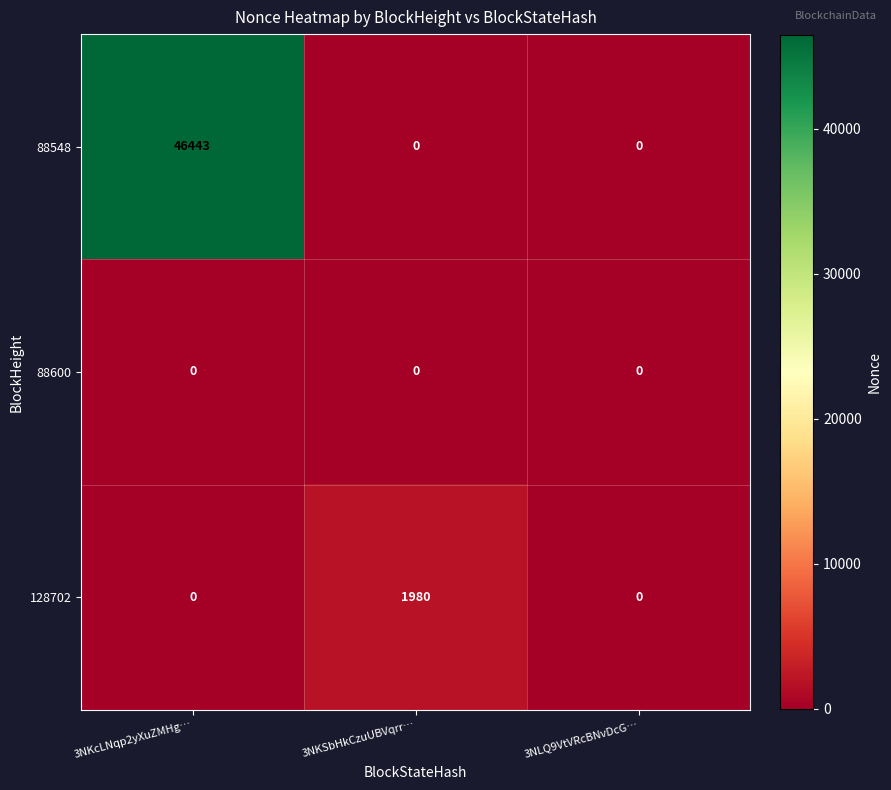

The 88548 series shows 0 at 3NKSbHkCzuUBVqrr…. True or false?

True